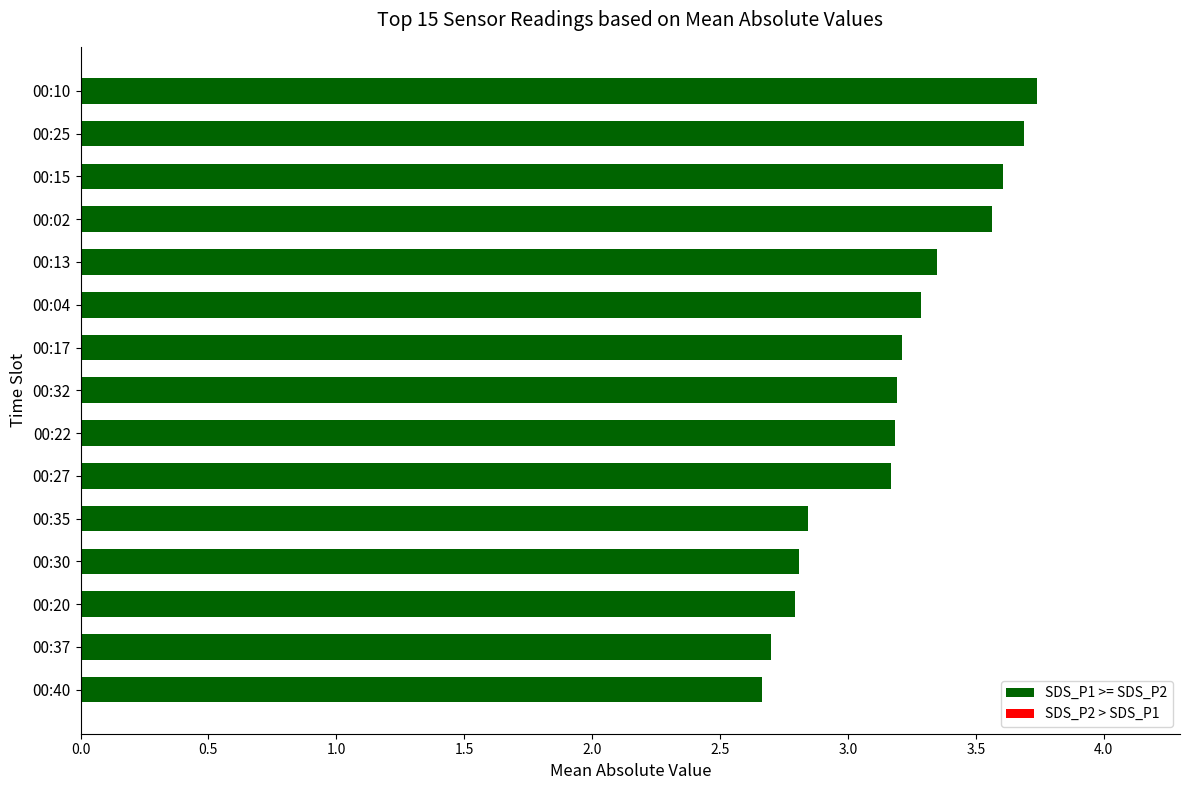

What is the sum of all values?

47.8